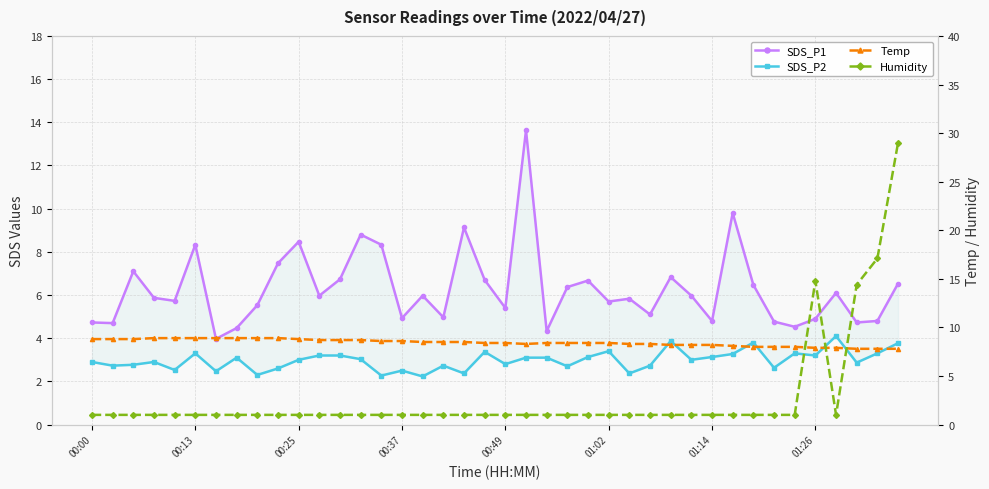

True or false: Temp and SDS_P2 intersect in this chart.

False